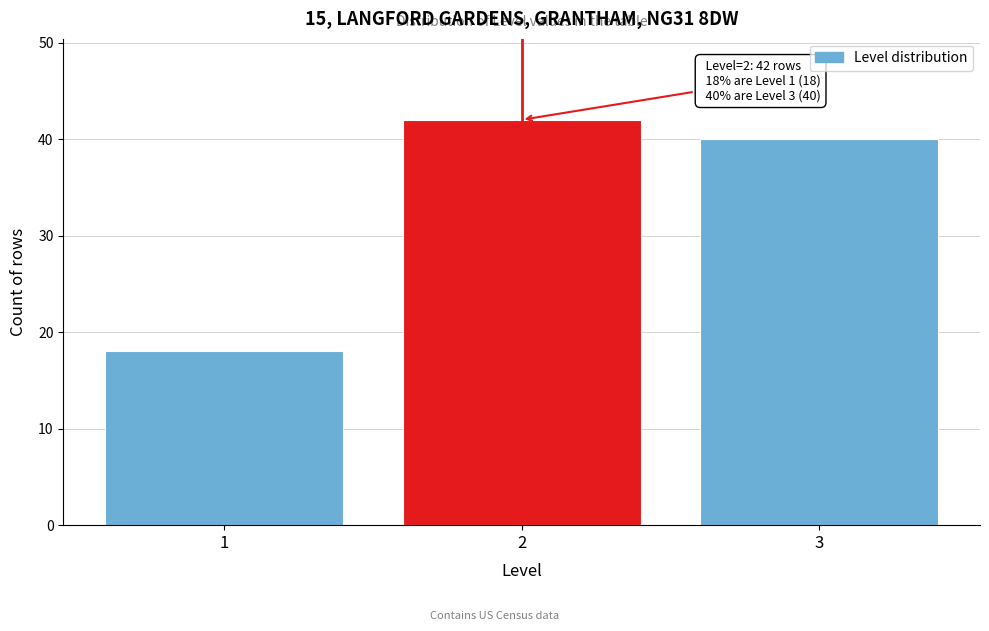

Reading right to left, extract all data points from this chart.

3=40	2=42	1=18